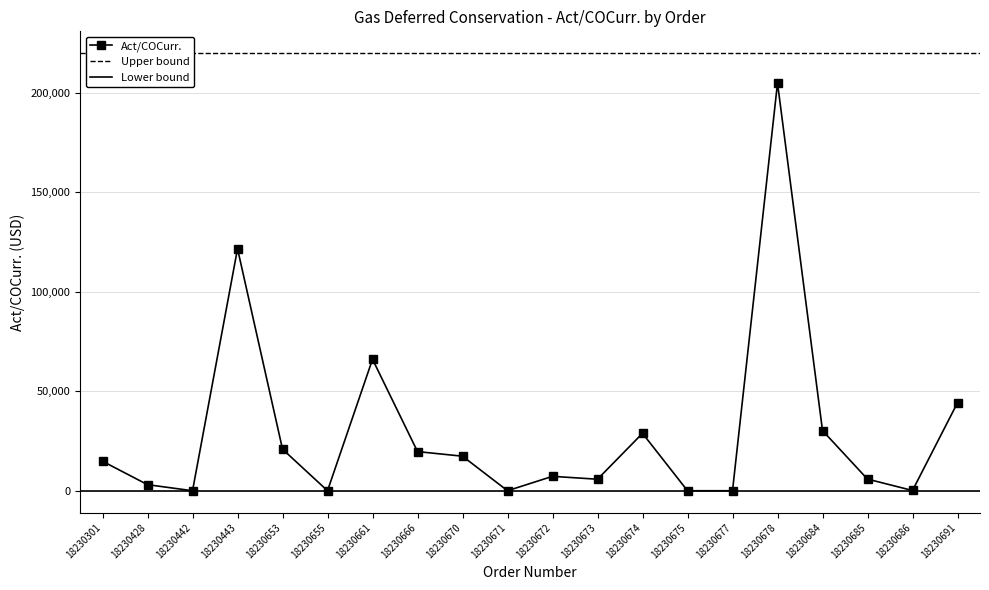

How many interior local valleys (lower than both neighbors) does the data have?

5